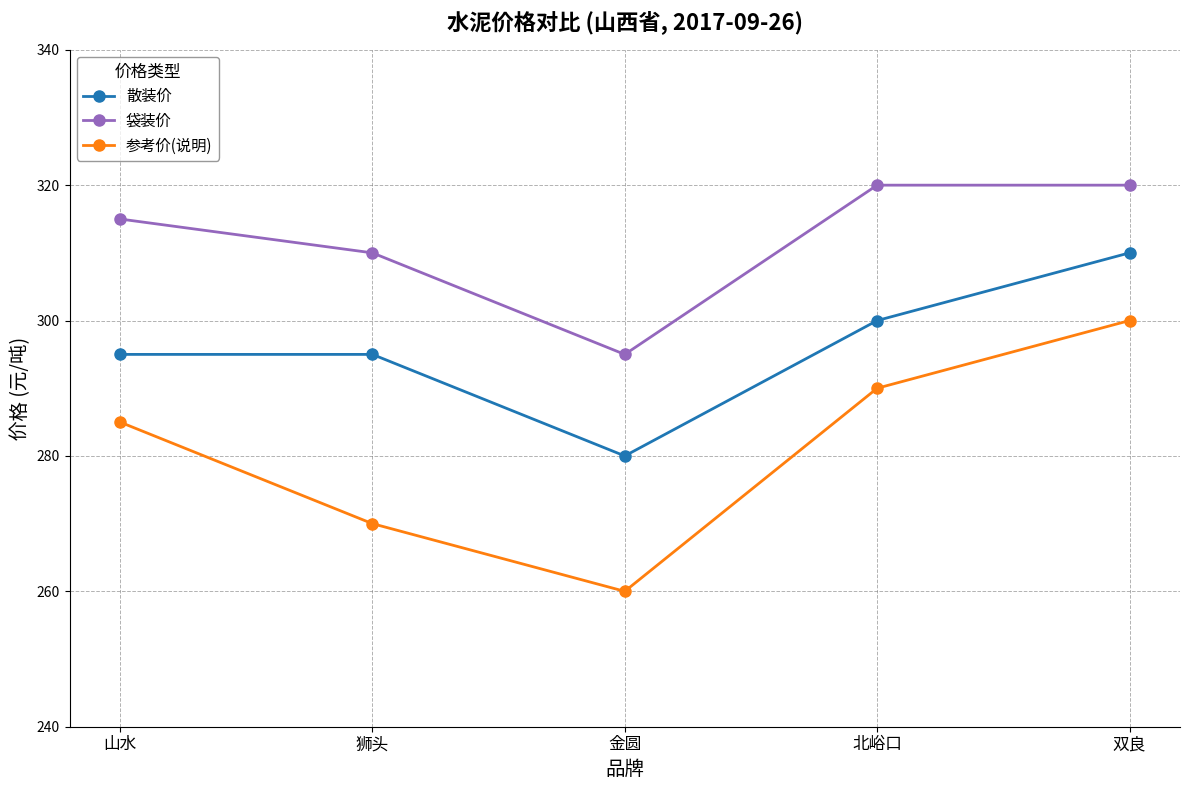

Rank the series by their maximum value, from lowest to highest.

参考价(说明), 散装价, 袋装价